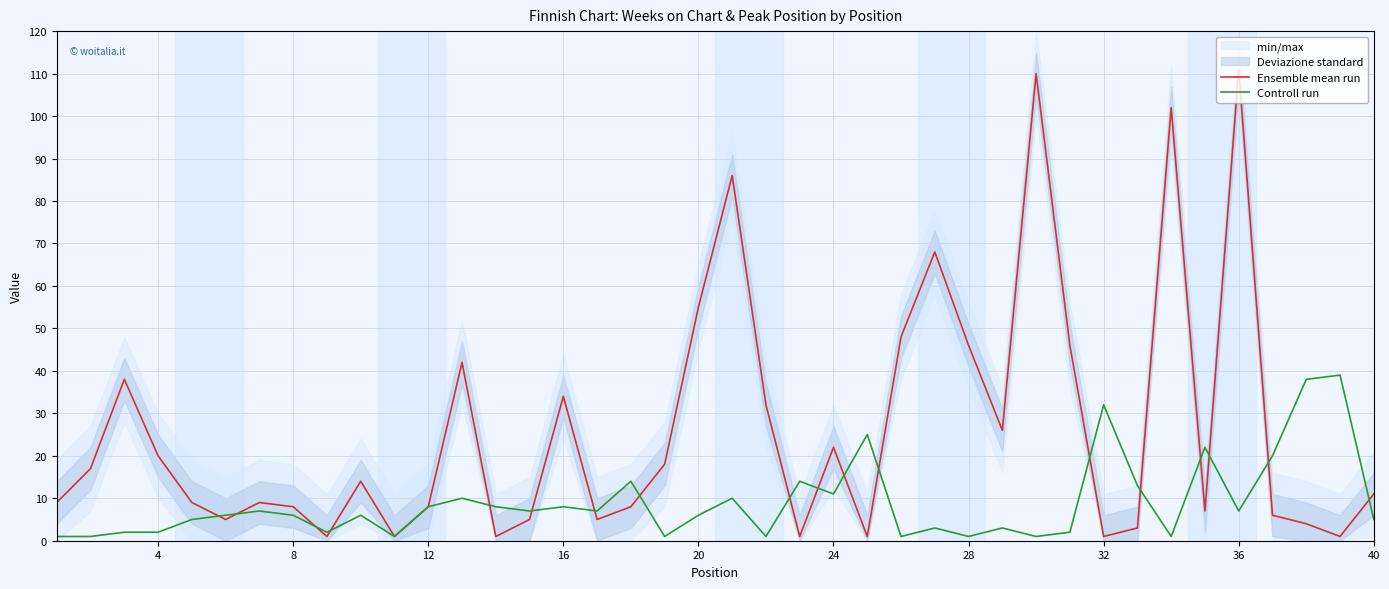

Is it true that Controll run equals 5 at 40?

True